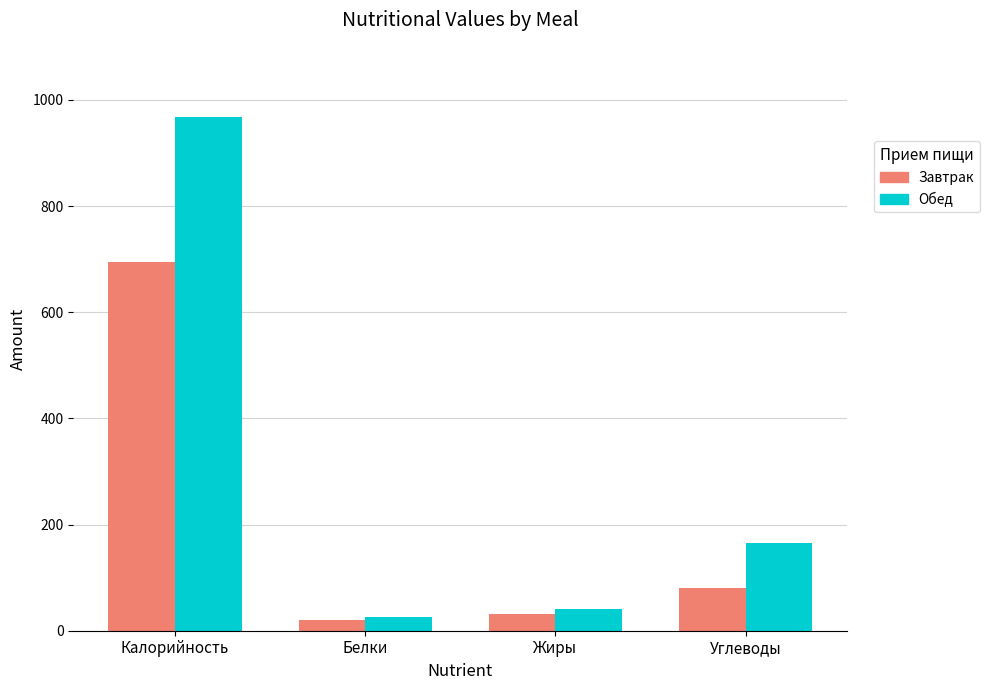

How many bars are there in total?

8